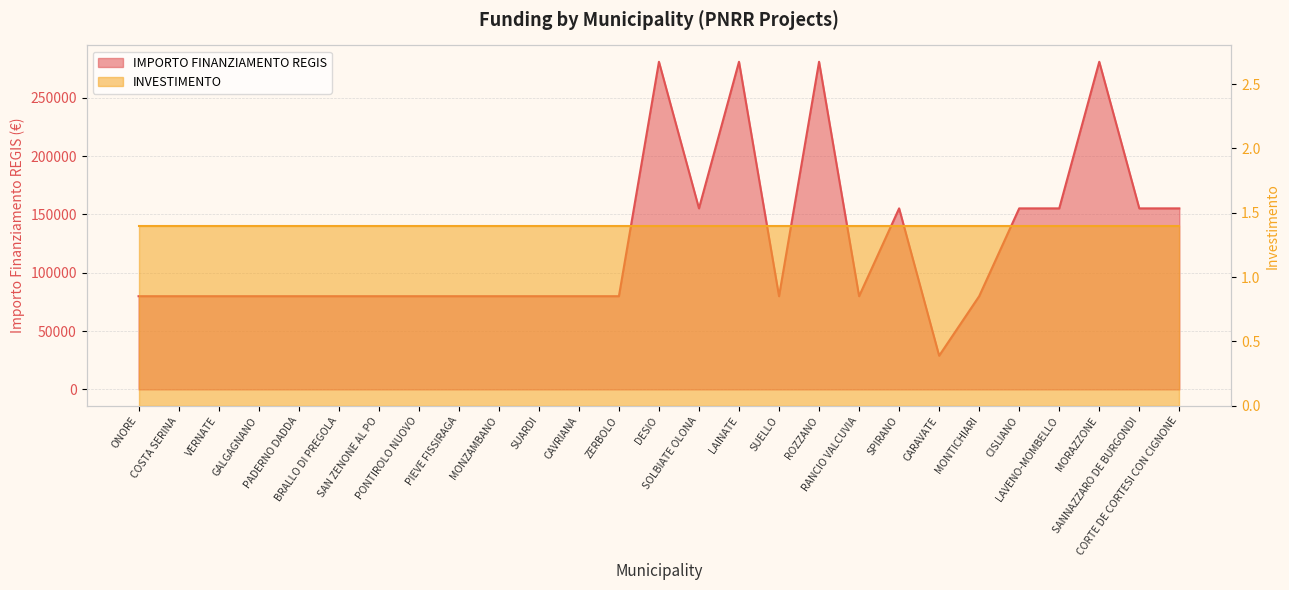

Count the number of categories in the chart.

27